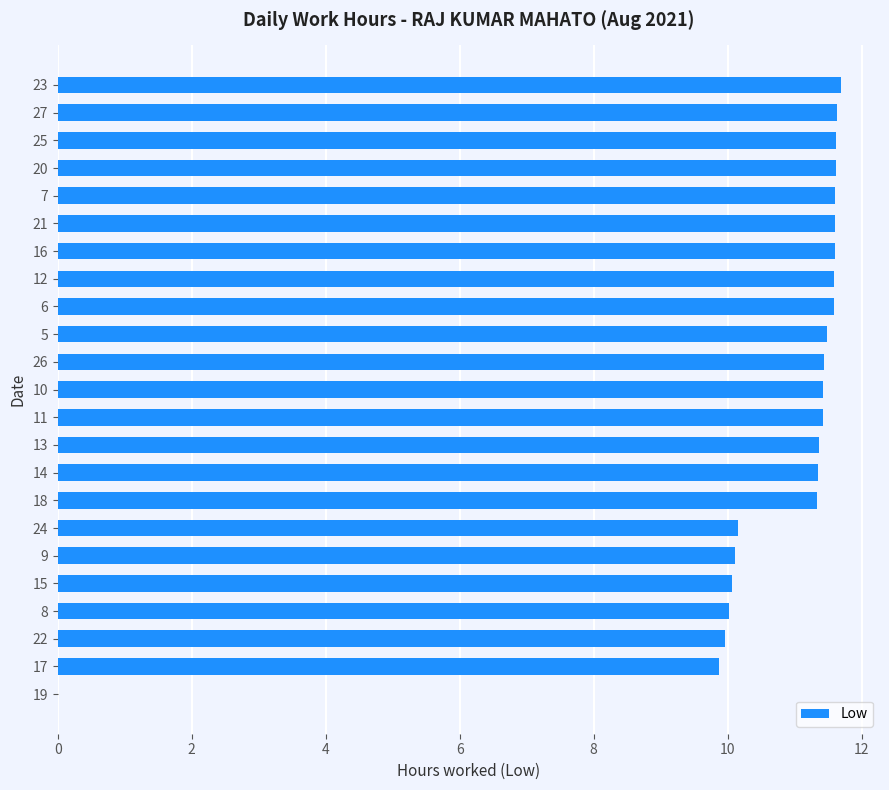

What is the average value?

10.6